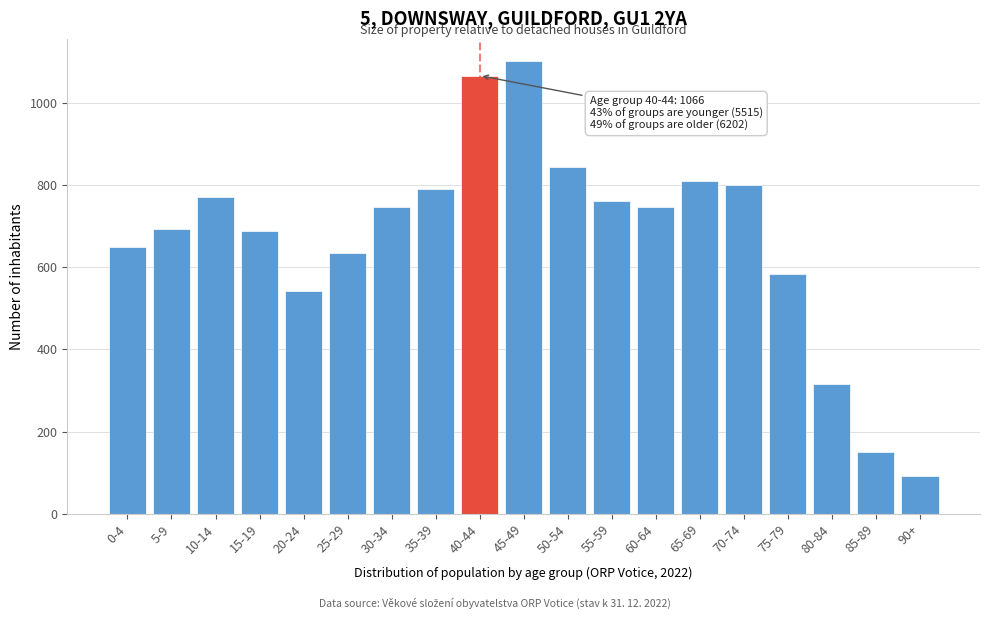

What is the smallest value displayed?

91